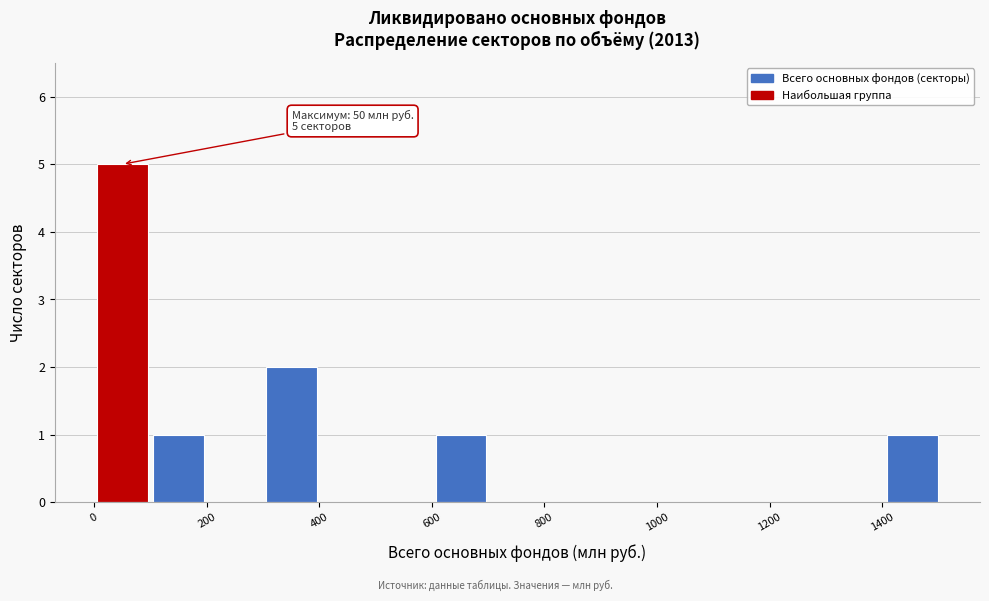

Which range on the x-axis has the tallest bar?

0 to 100